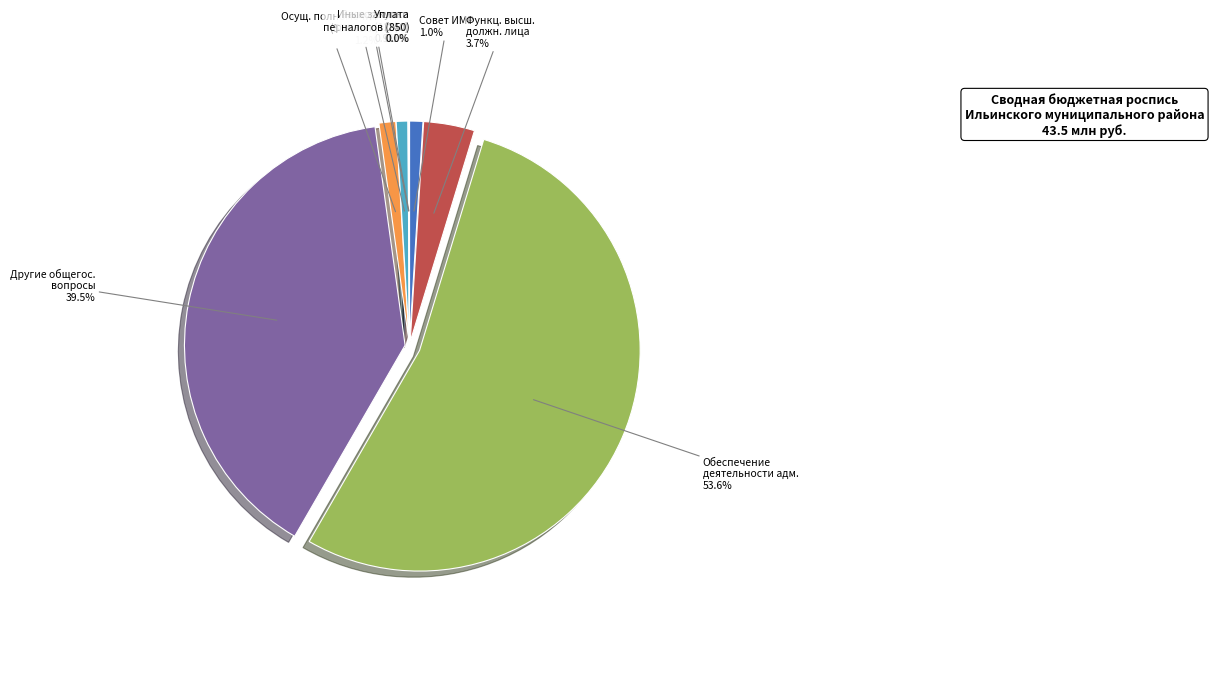

To the nearest percent, what is the difference between the largest and smallest slice percentages?

54%